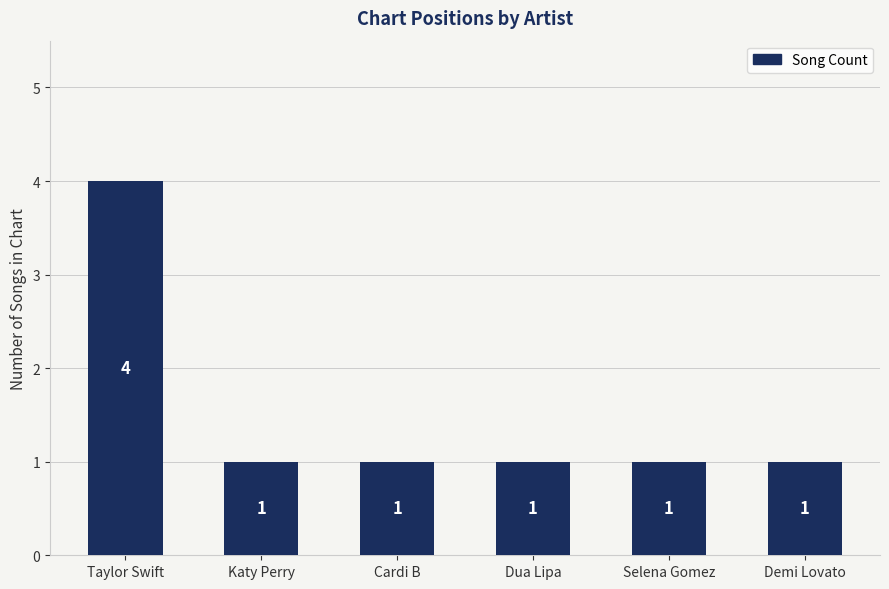

Which category has the highest value across all series?

Taylor Swift